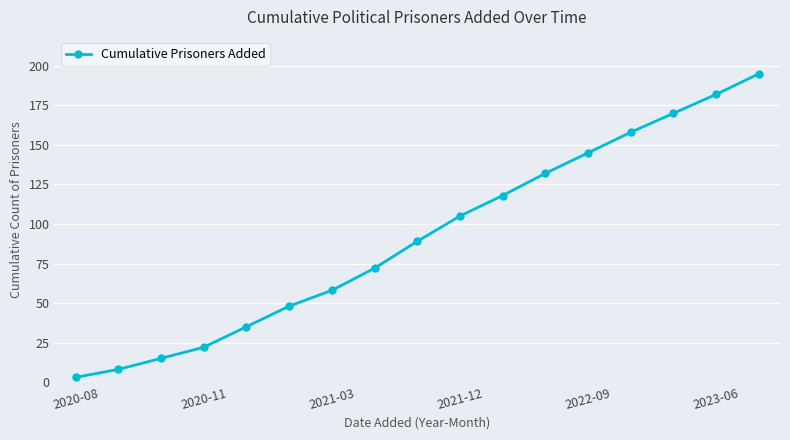

True or false: there are more than 0 points higher than both neighbors.

False